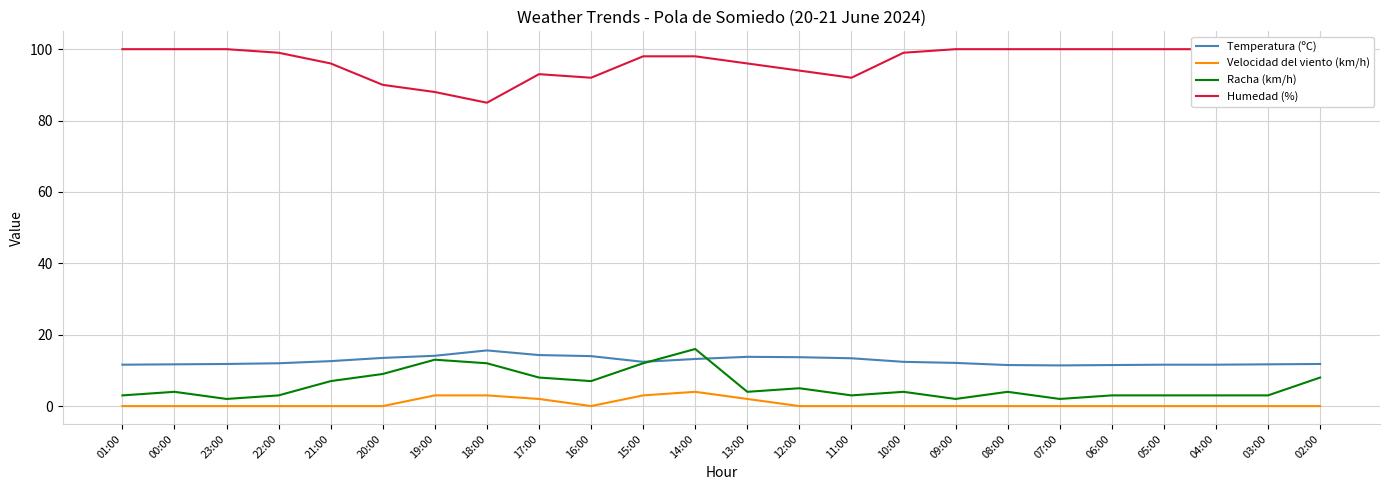

How many interior local valleys does the Velocidad del viento (km/h) series have?

1